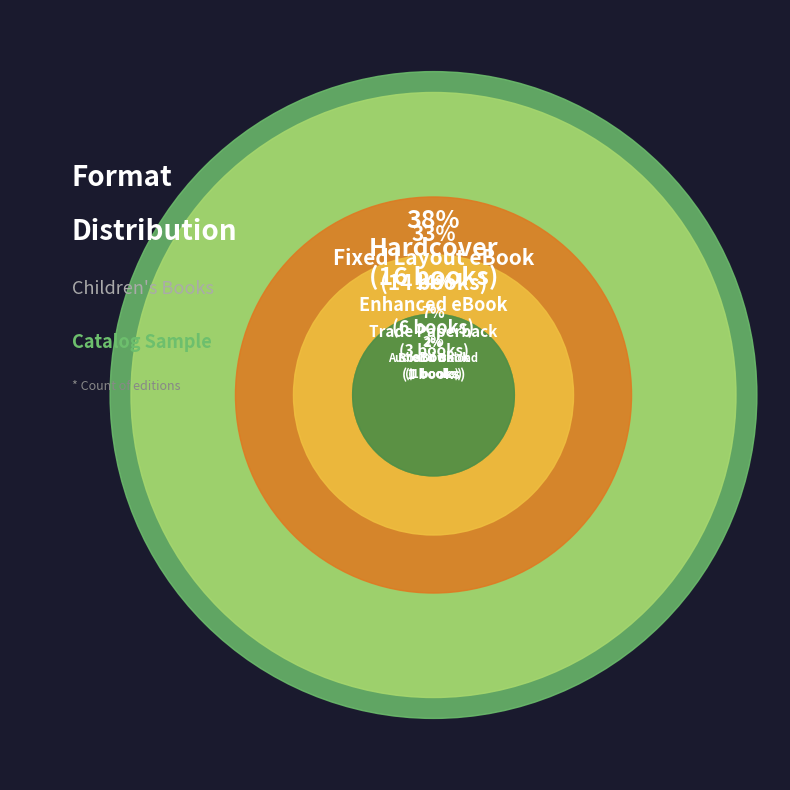

To the nearest percent, what portion does Hardcover represent?

38%